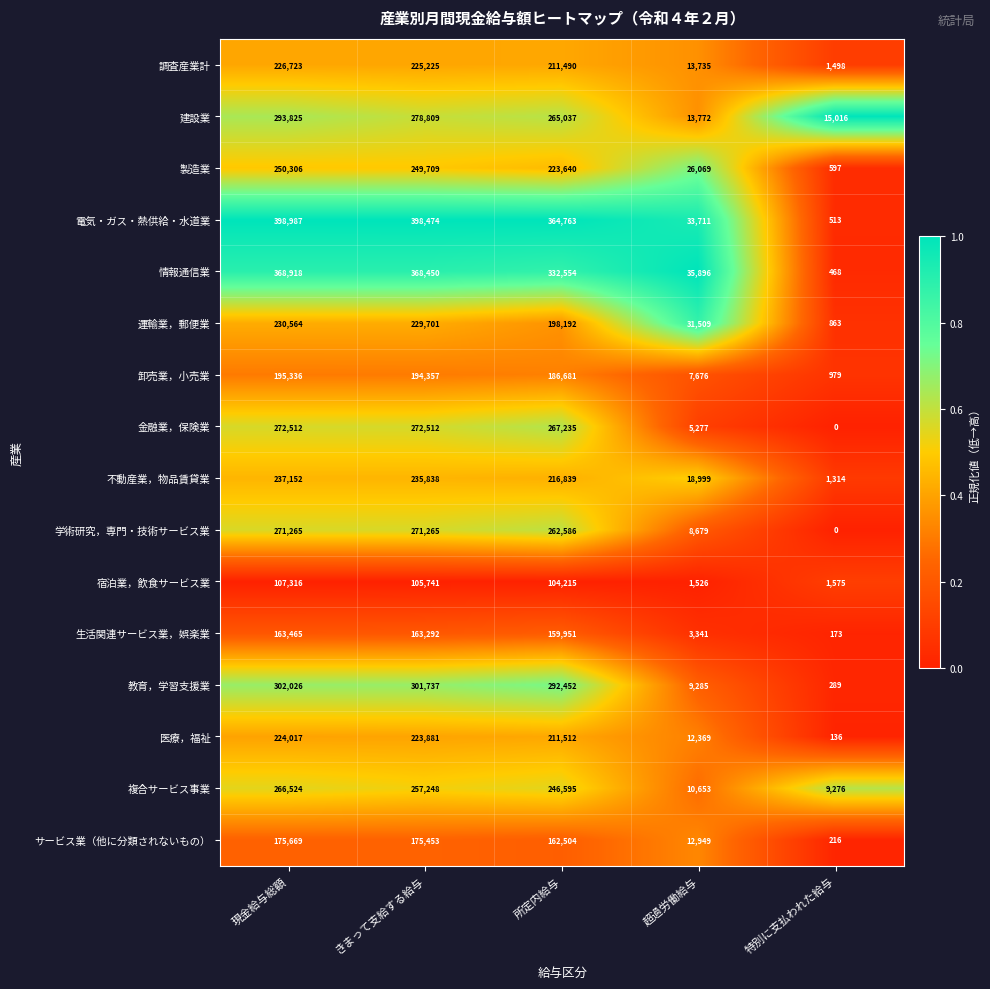

Which series has the largest range (max minus min)?

電気・ガス・熱供給・水道業